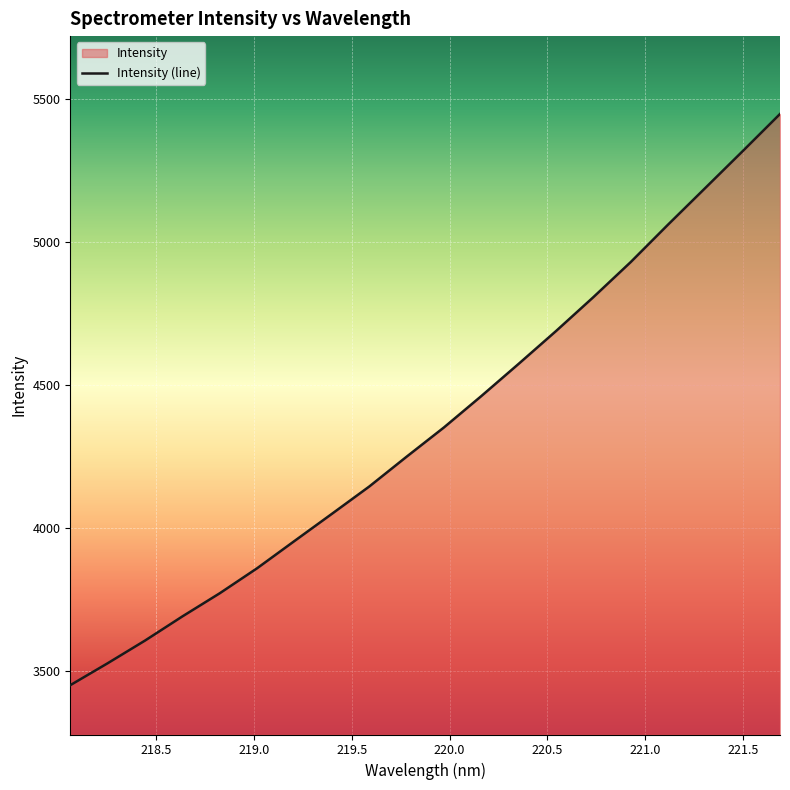

List the labels in order of value, smallest first.

218.0596, 218.2508, 218.442, 218.6332, 218.8244, 219.0156, 219.2067, 219.3979, 219.589, 219.7801, 219.9712, 220.1623, 220.3533, 220.5444, 220.7354, 220.9264, 221.1174, 221.3083, 221.4993, 221.6902